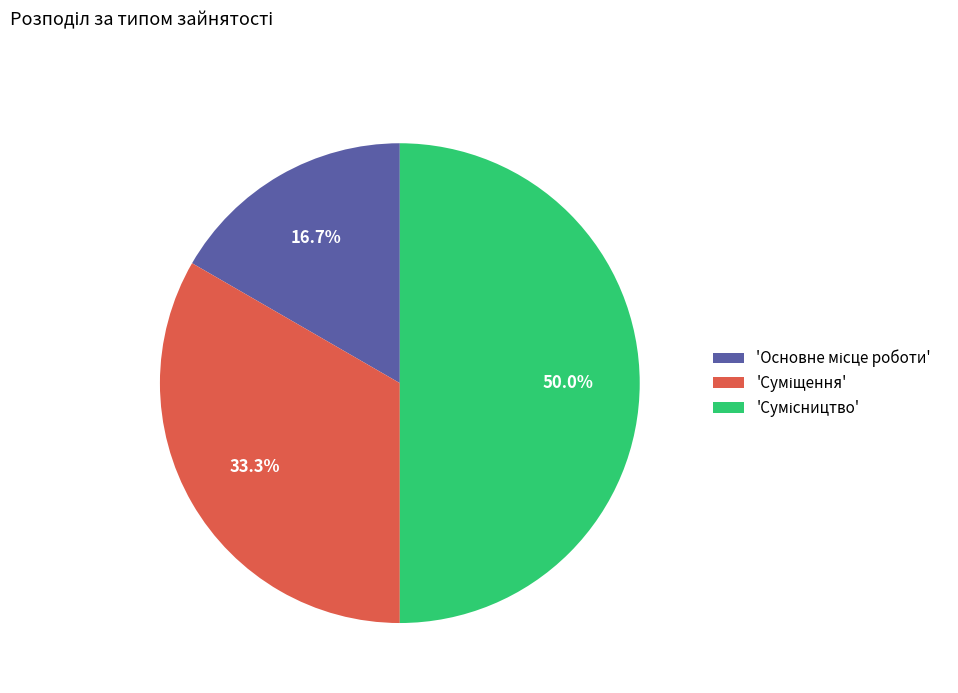

Which slice is the smallest?

Основне місце роботи